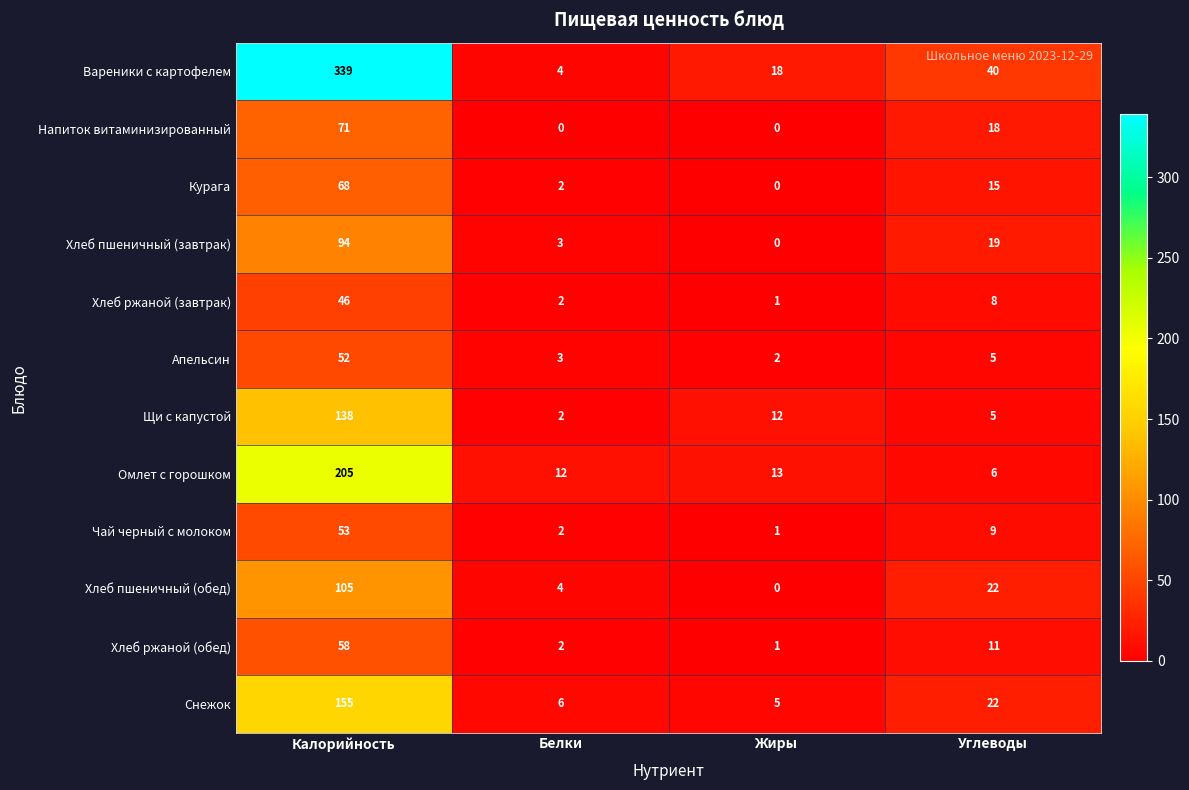

At how many categories does at least one series exceed 93?

1